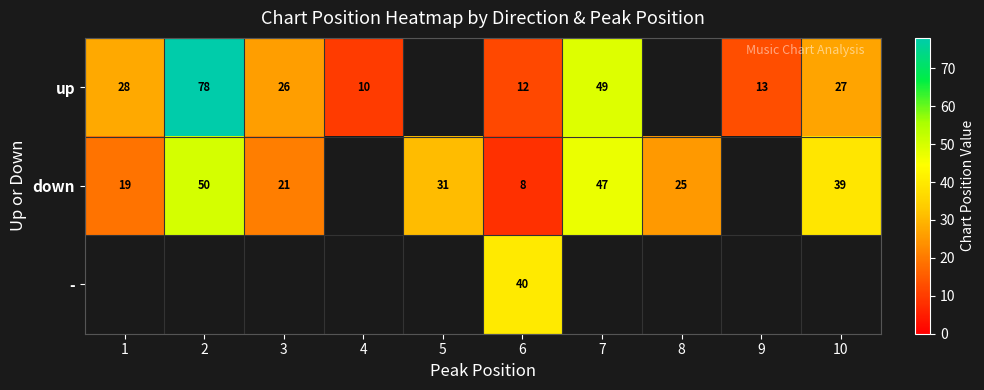

At which category is the sum across all series the highest?

6